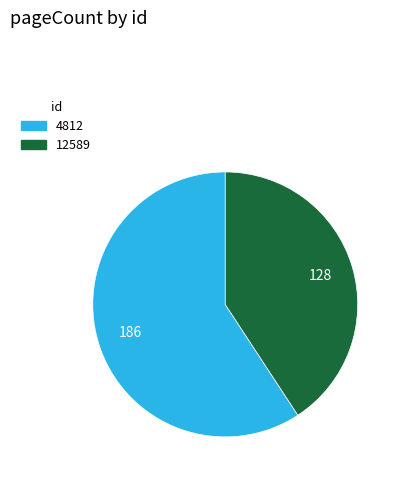

Does 4812 represent more than half of the total?

Yes